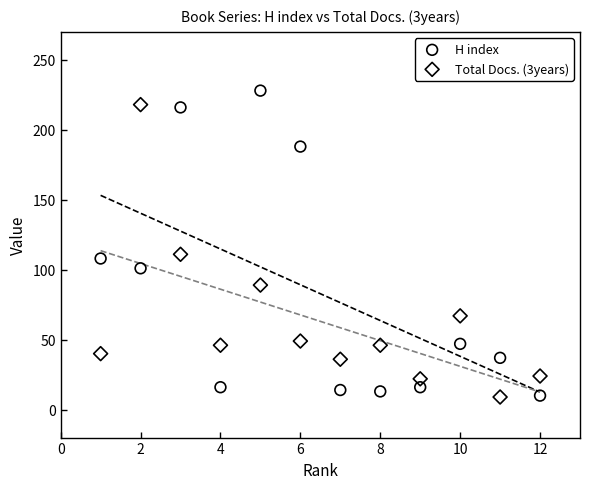

What are all the series names shown in the legend?

H index, Total Docs. (3years)